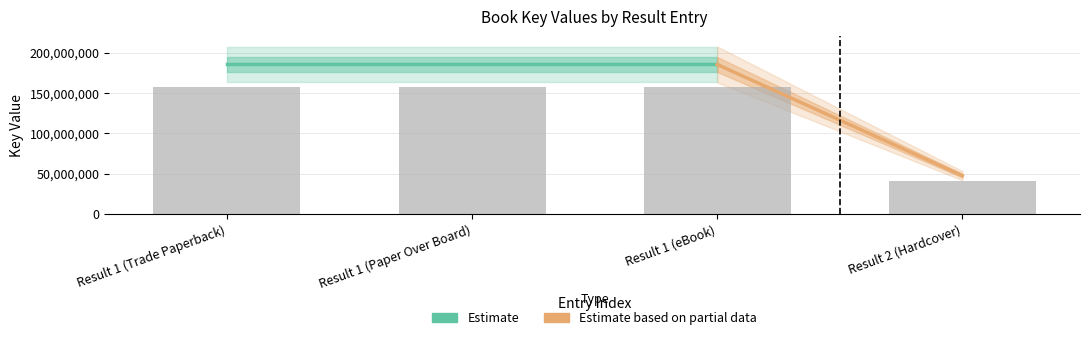

Are the bars horizontal?

No